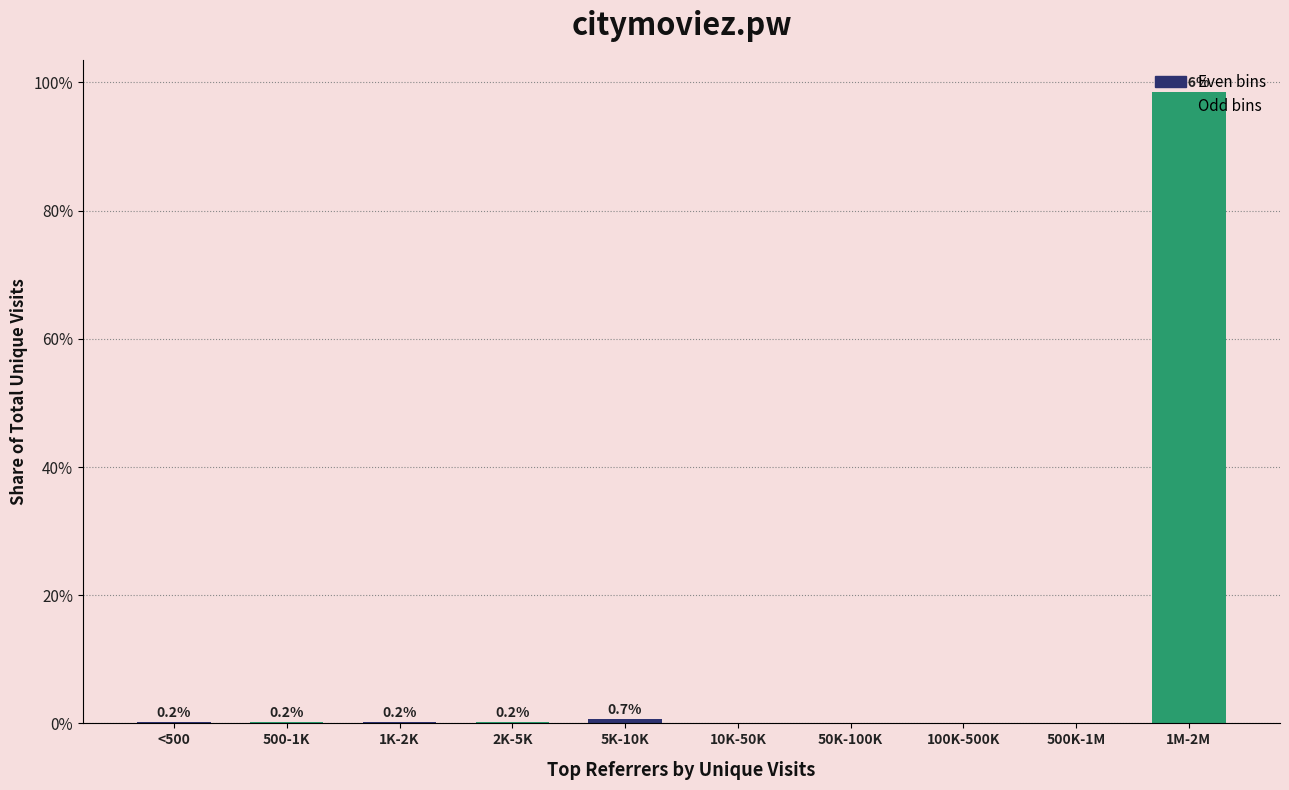

Between 500K-1M and 500-1K, which is larger?

500-1K